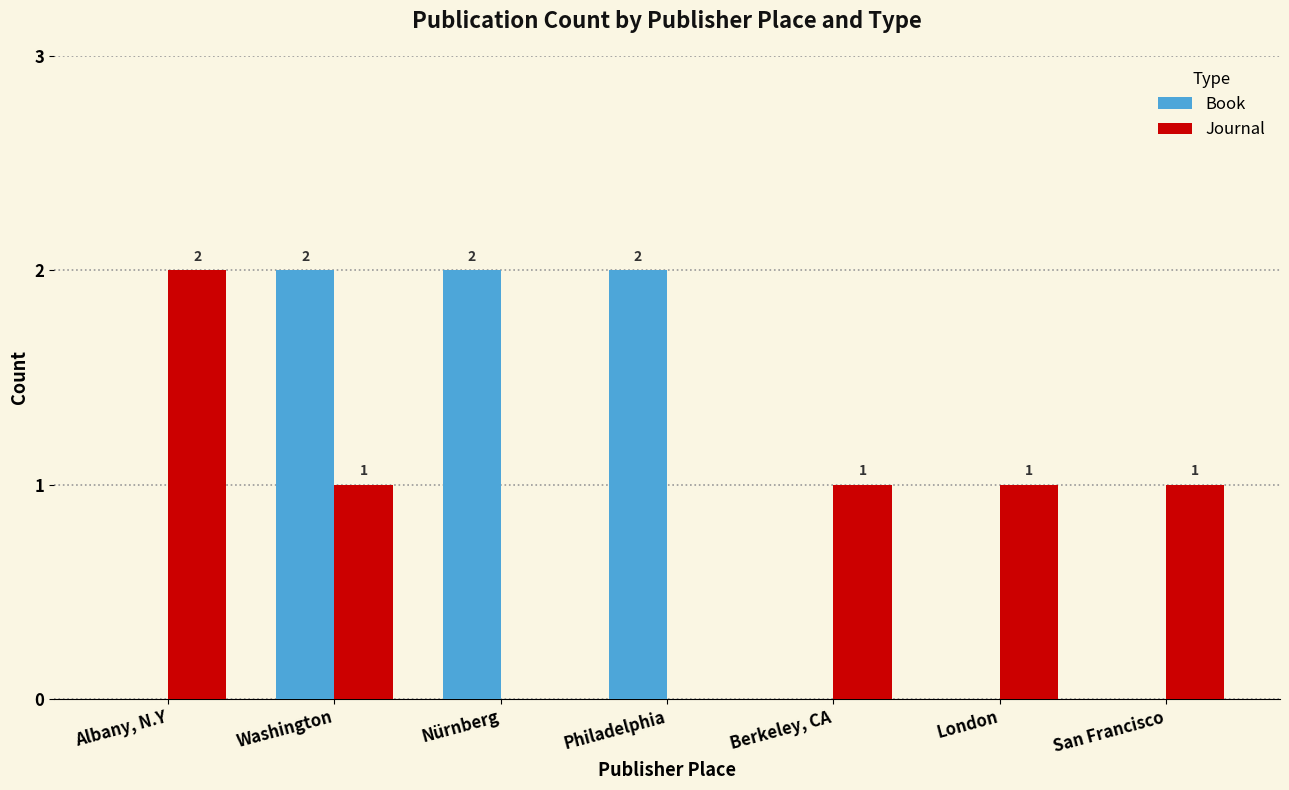

Between Albany, N.Y and Washington, which series saw the biggest shift?

Book